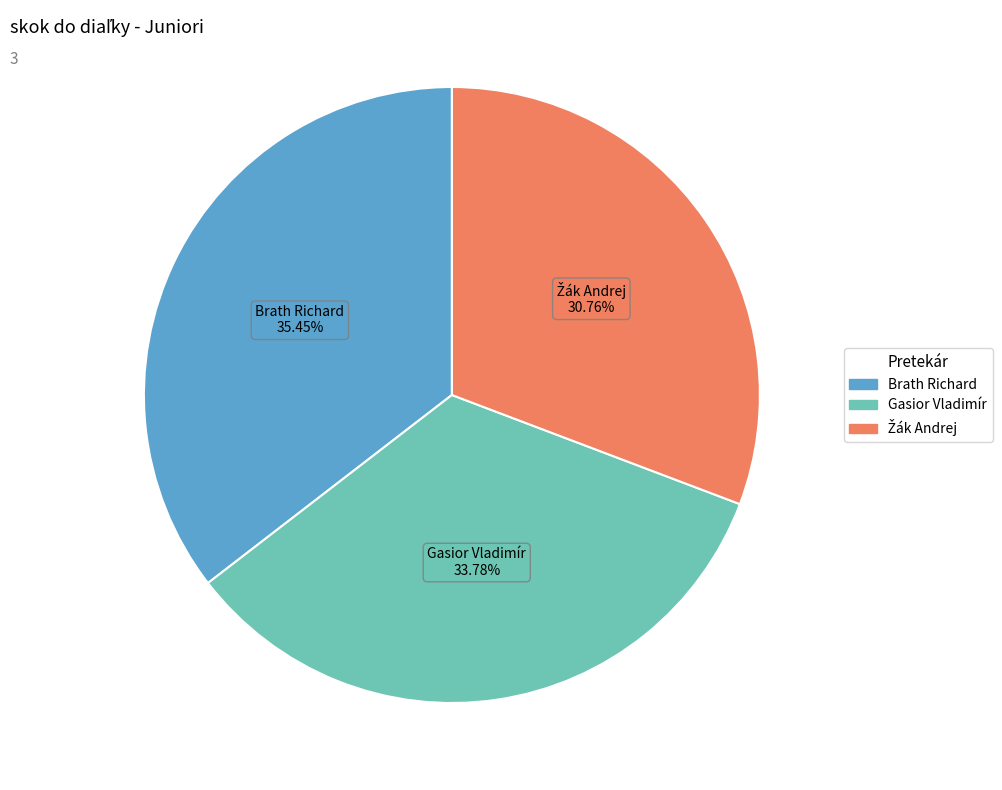

To the nearest percent, what portion does Gasior Vladimír represent?

34%